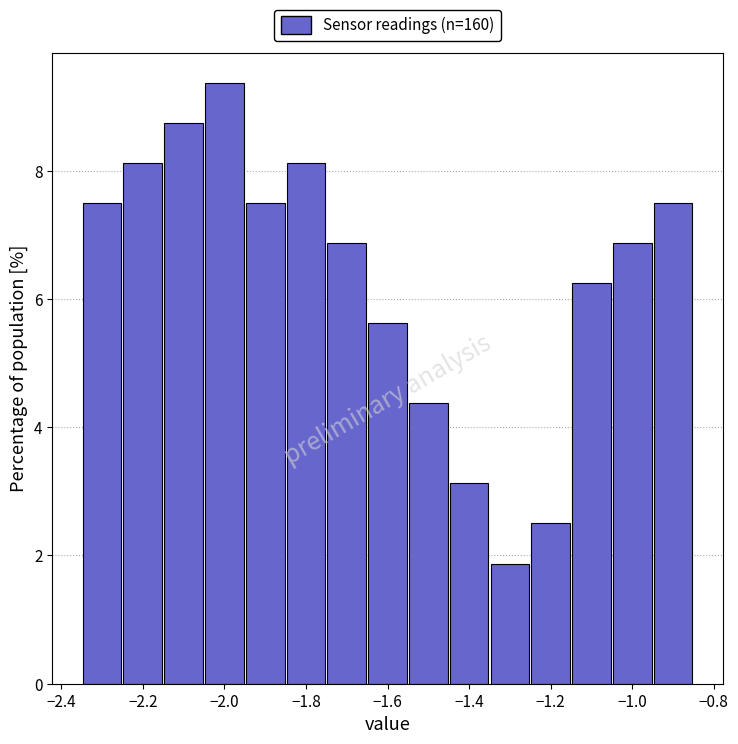

Reading left to right, transcribe this chart: for each bar, give the range it covers on the x-axis and its height. Neither the bar edges nor the heights are printed on the chart, so give them approximately, as read against the axes.

-2.35 to -2.25: 7.6
-2.25 to -2.15: 8.2
-2.15 to -2.05: 8.8
-2.05 to -1.95: 9.4
-1.95 to -1.85: 7.6
-1.85 to -1.75: 8.2
-1.75 to -1.65: 6.8
-1.65 to -1.55: 5.6
-1.55 to -1.45: 4.4
-1.45 to -1.35: 3.2
-1.35 to -1.25: 1.8
-1.25 to -1.15: 2.6
-1.15 to -1.05: 6.2
-1.05 to -0.95: 6.8
-0.95 to -0.85: 7.6